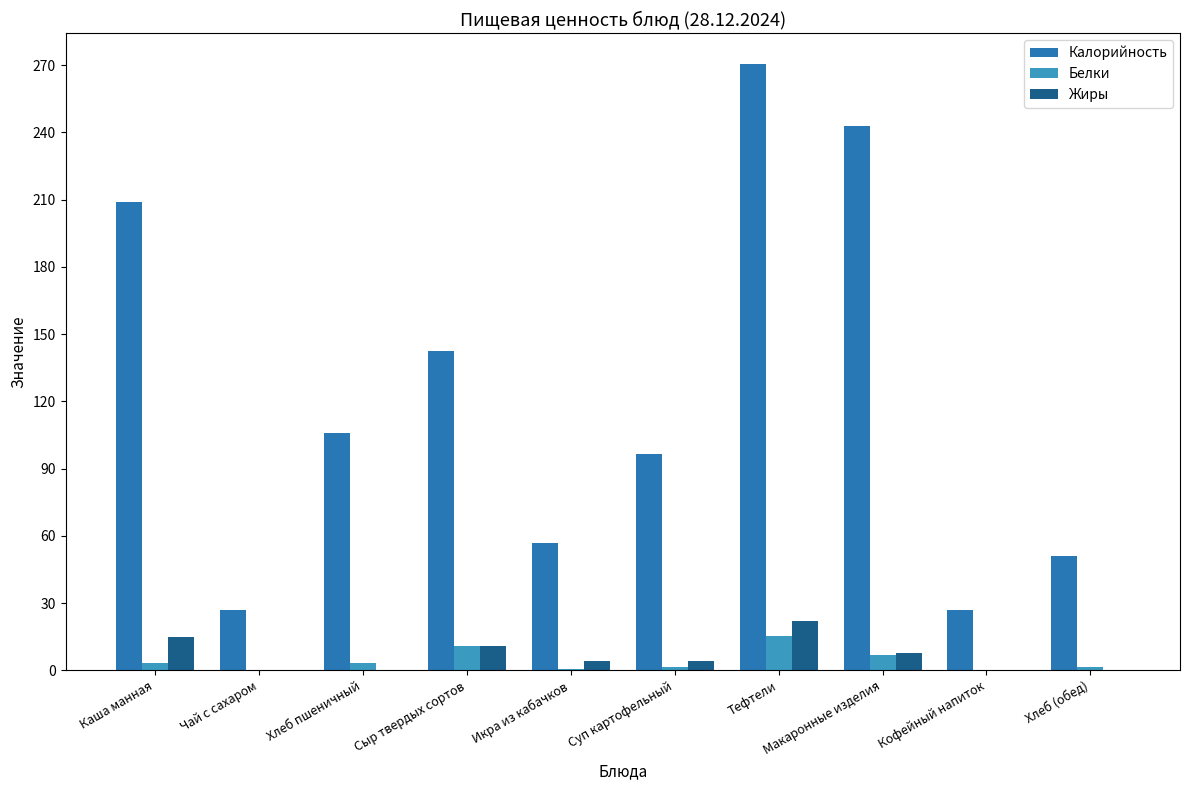

What is the label of the 1st bar from the right?

Хлеб (обед)